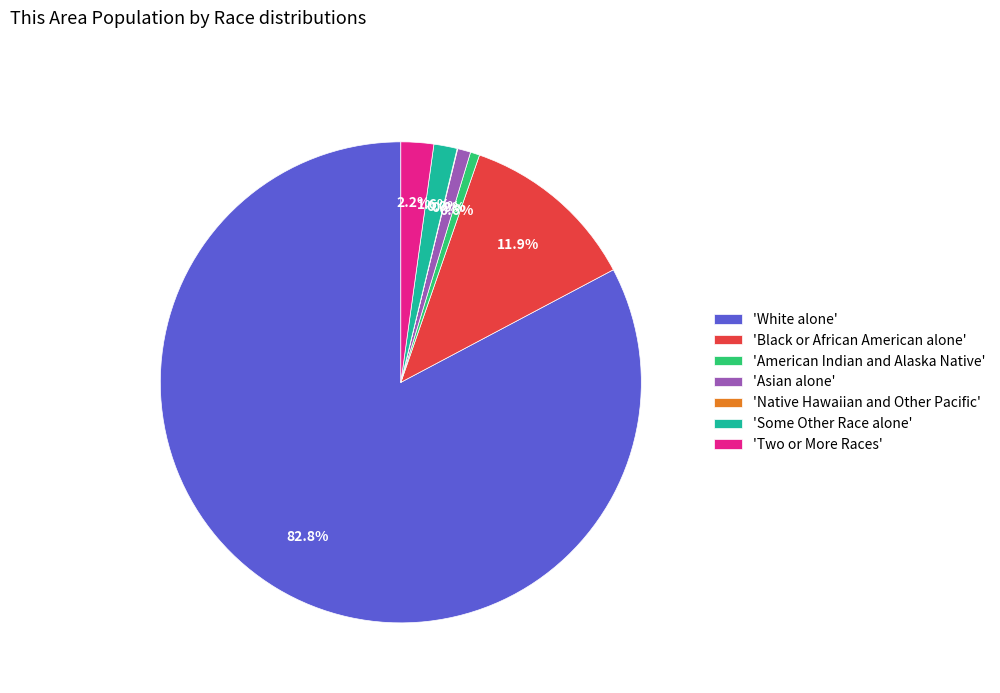

Does any single category account for the majority?

Yes